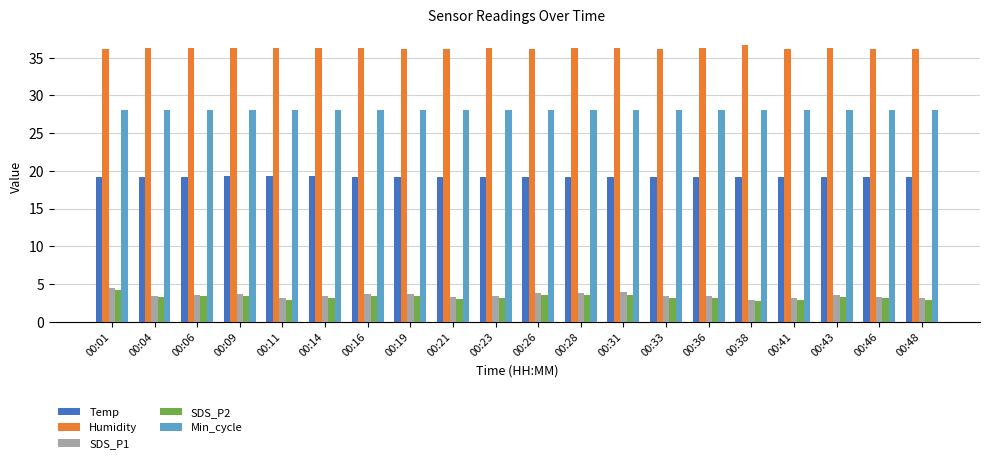

The value of Temp at 00:06 is 19.2. True or false?

True